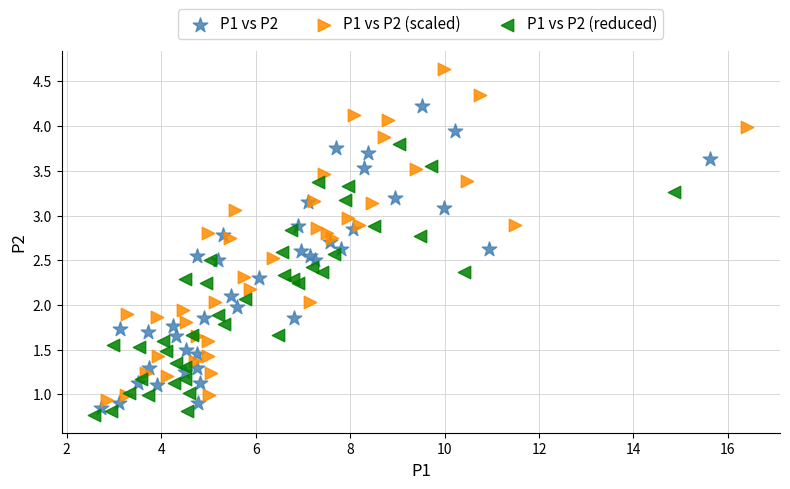

Which series reaches the maximum Y coordinate?

P1 vs P2 (scaled)